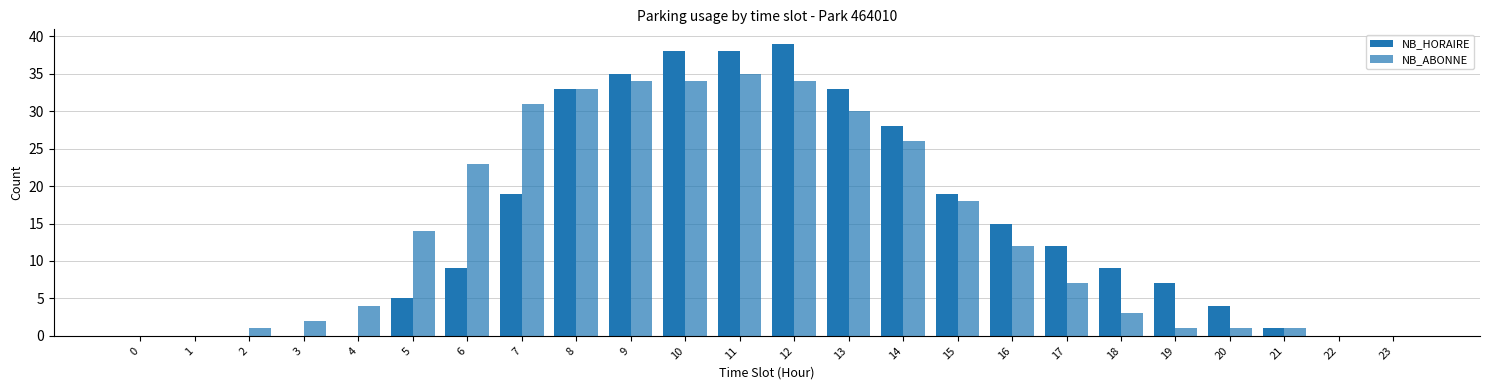

How many groups of bars are there?

24